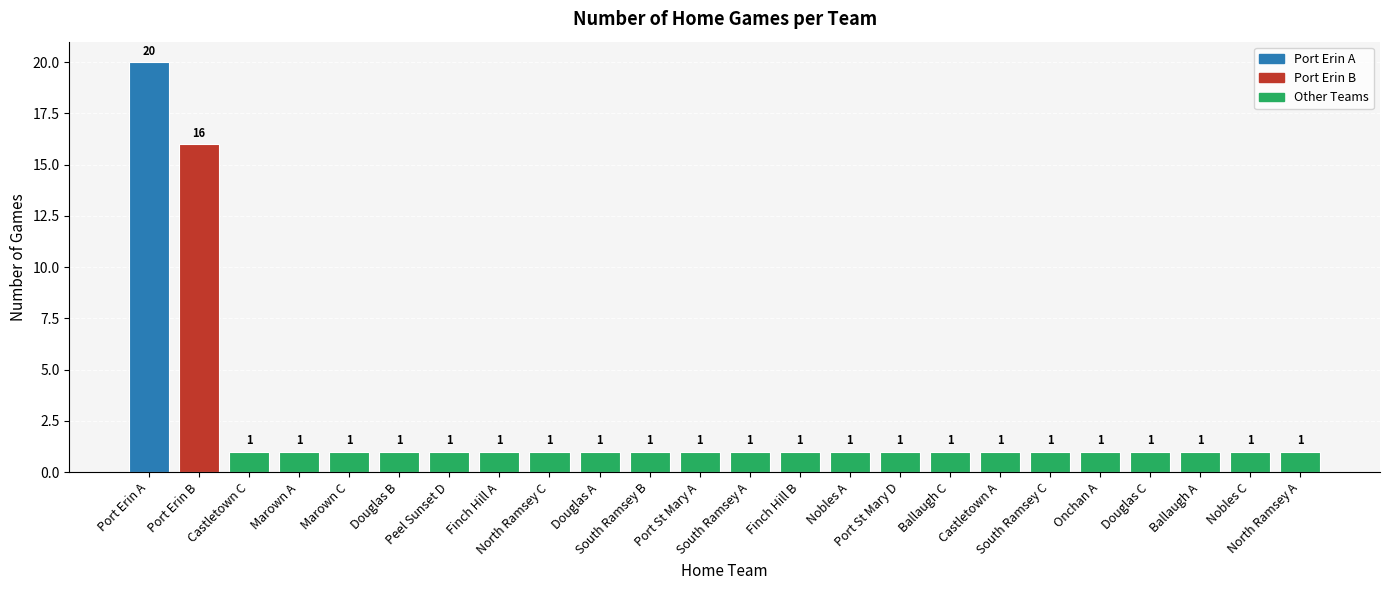

Reading left to right, extract all data points from this chart.

Port Erin A=20	Port Erin B=16	Castletown C=1	Marown A=1	Marown C=1	Douglas B=1	Peel Sunset D=1	Finch Hill A=1	North Ramsey C=1	Douglas A=1	South Ramsey B=1	Port St Mary A=1	South Ramsey A=1	Finch Hill B=1	Nobles A=1	Port St Mary D=1	Ballaugh C=1	Castletown A=1	South Ramsey C=1	Onchan A=1	Douglas C=1	Ballaugh A=1	Nobles C=1	North Ramsey A=1